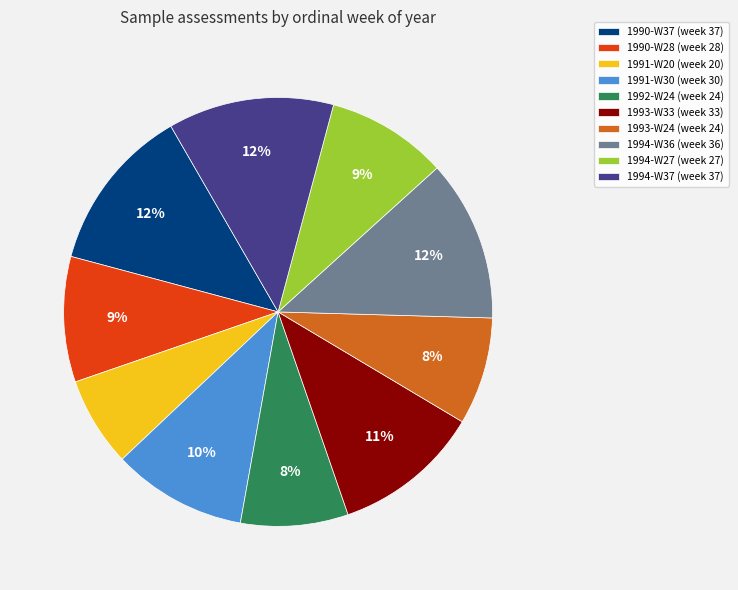

Which has a higher value, 1994-W37 (week 37) or 1991-W30 (week 30)?

1994-W37 (week 37)